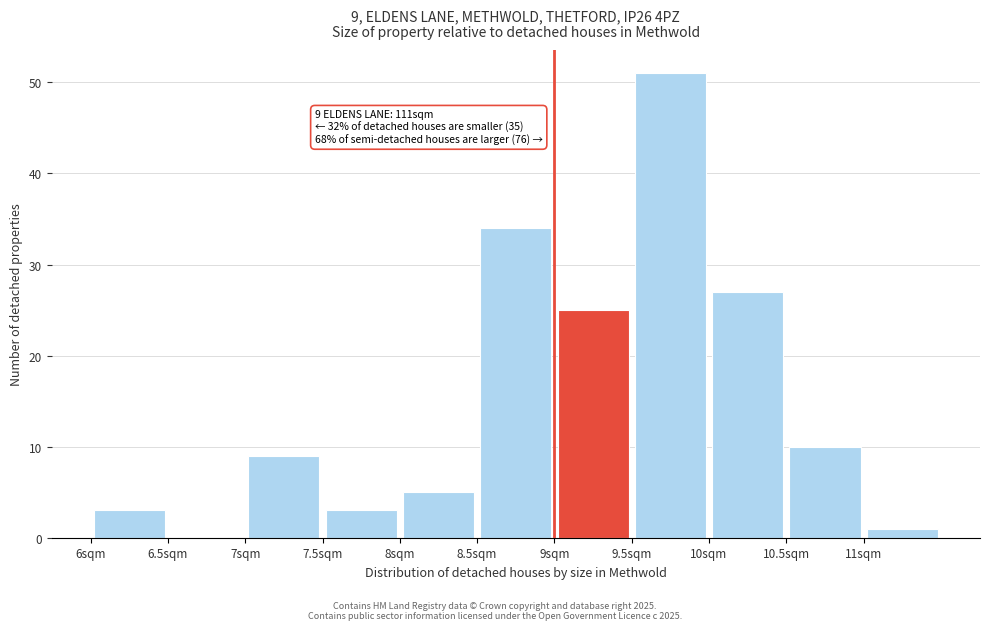

Which range on the x-axis has the tallest bar?

9.5 to 10.0